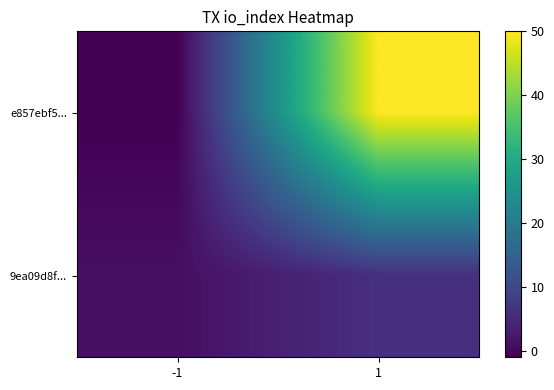

What is the maximum value shown in the chart?

50